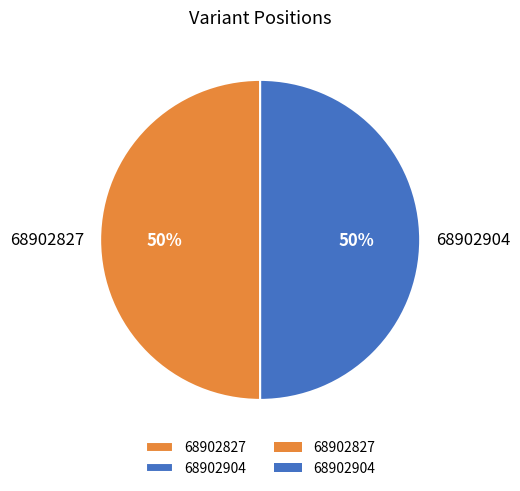

What is the ratio of the value at 68902904 to the value at 68902827?

1.0